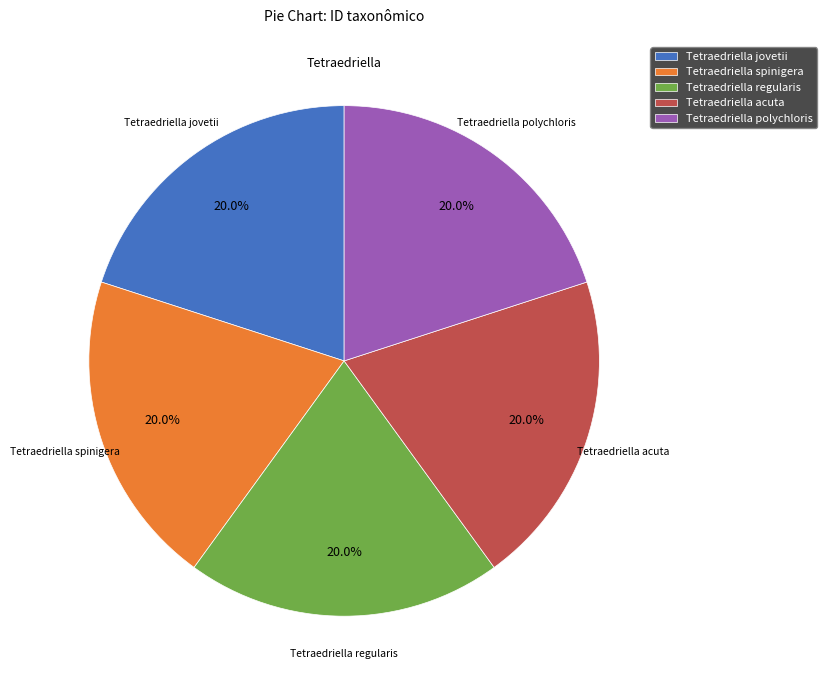

What percentage do Tetraedriella acuta and Tetraedriella regularis together represent?

40.0%